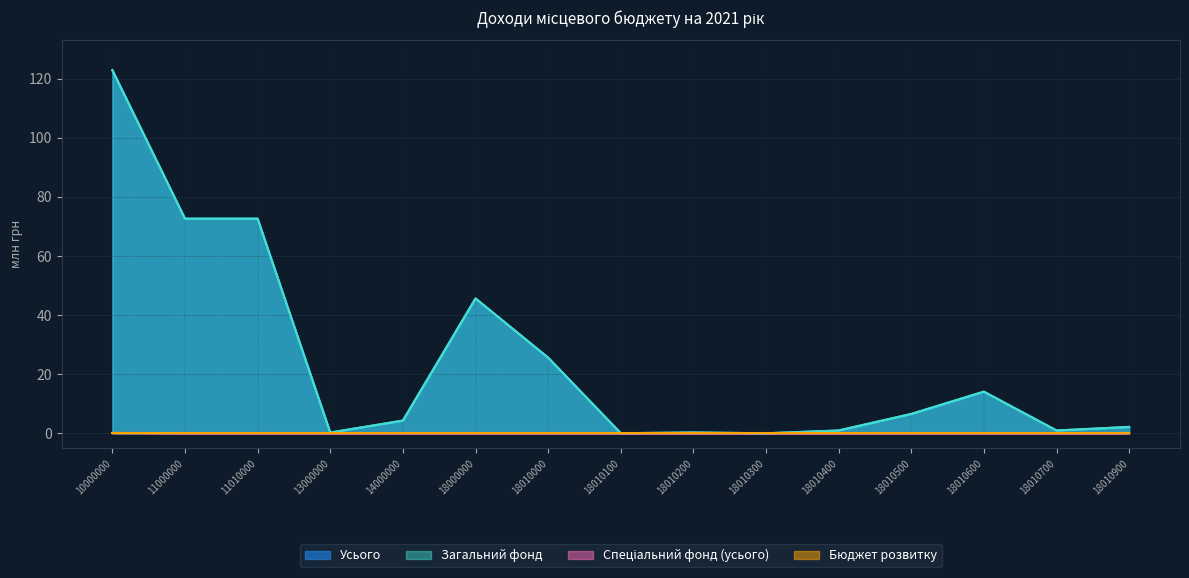

Does the chart have visible grid lines?

Yes